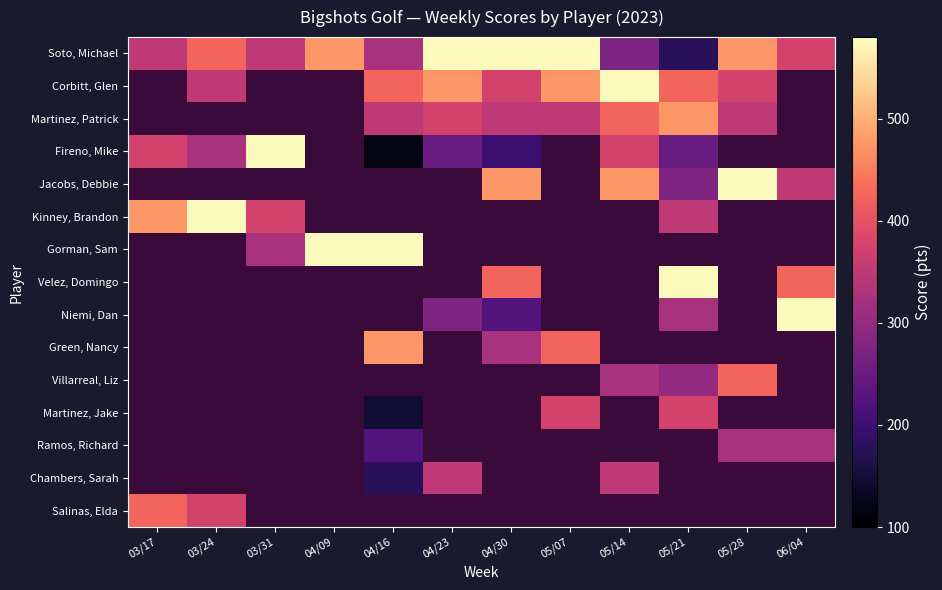

Which series changed the most between 03/24 and 04/09?

Soto, Michael